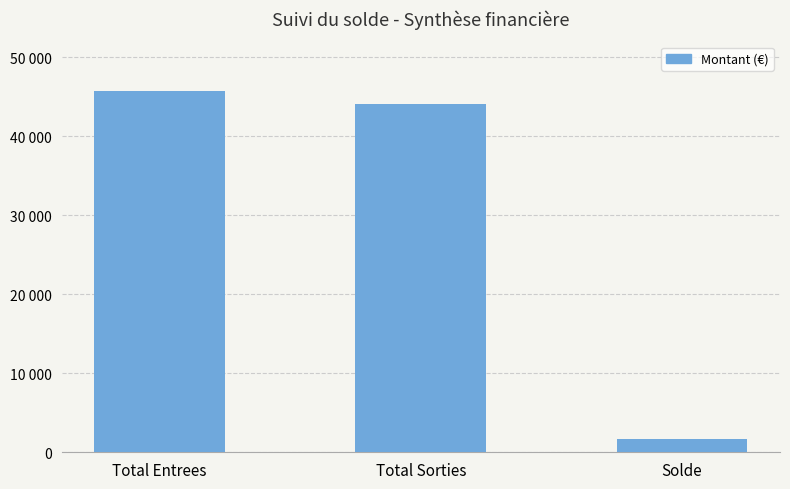

What is the change in value from Total Entrees to Solde?

-44041.3